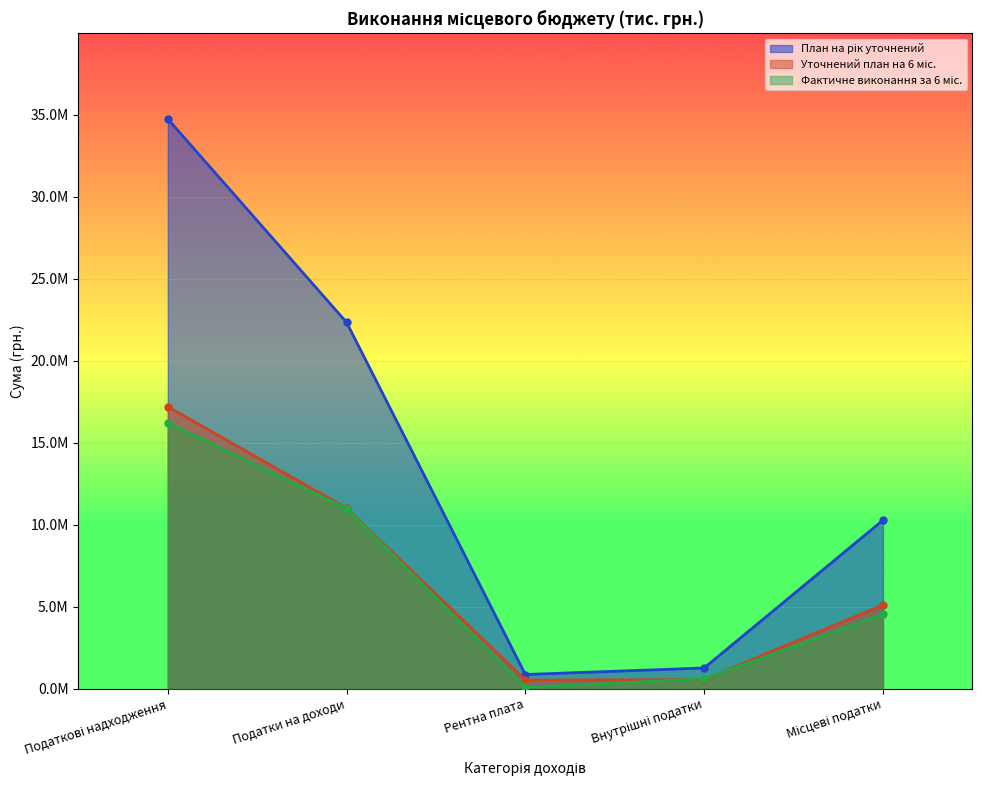

True or false: План на рік уточнений and Фактичне виконання за 6 міс. cross at least once.

False